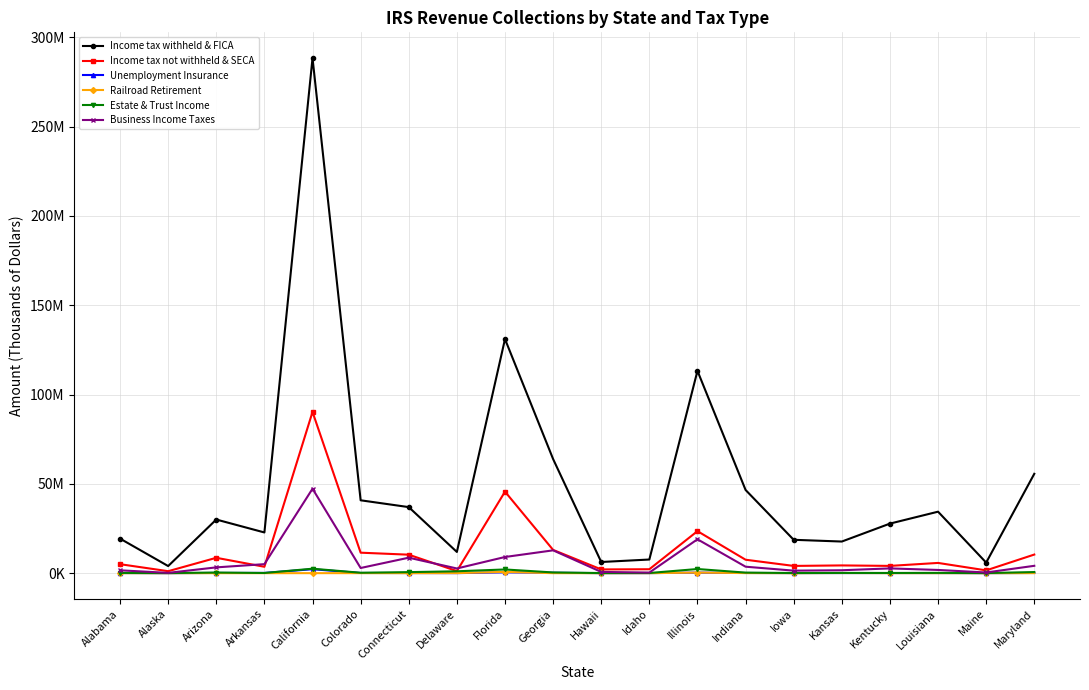

Between Alabama and Louisiana, which series saw the biggest shift?

Income tax withheld & FICA